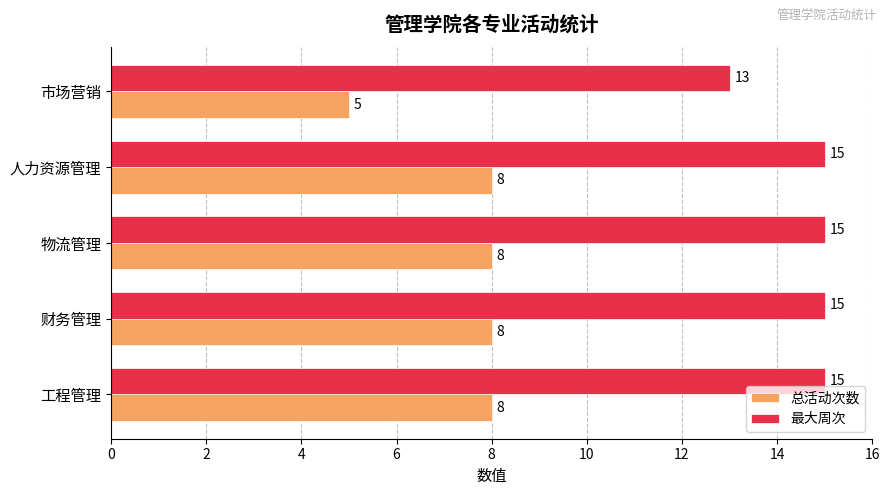

Which series changed the most between 工程管理 and 市场营销?

总活动次数